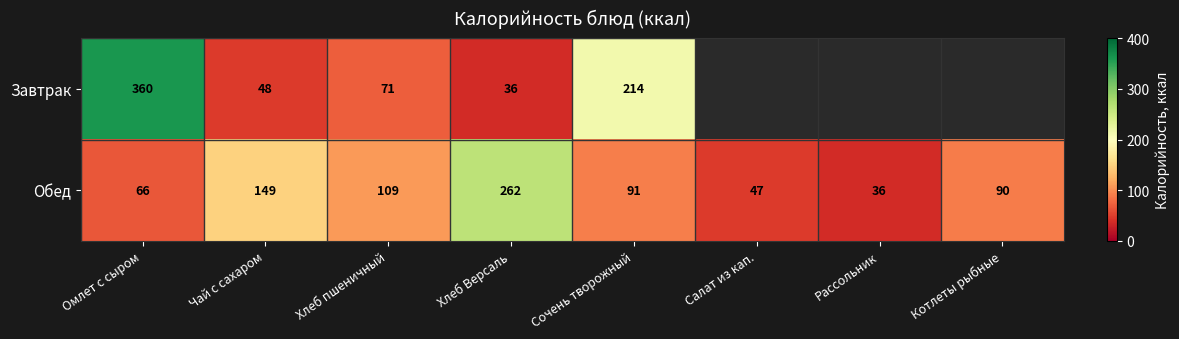

What is the total value across all series at Чай с сахаром?

197